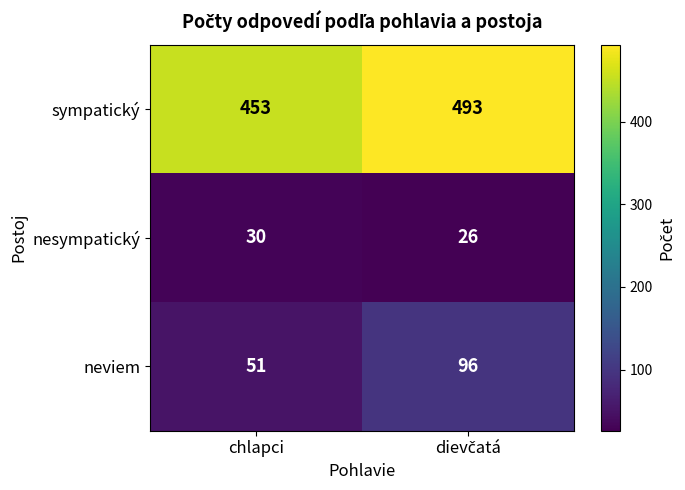

Reading left to right, list all the values displayed in this chart.

sympatický: 453	493
nesympatický: 30	26
neviem: 51	96